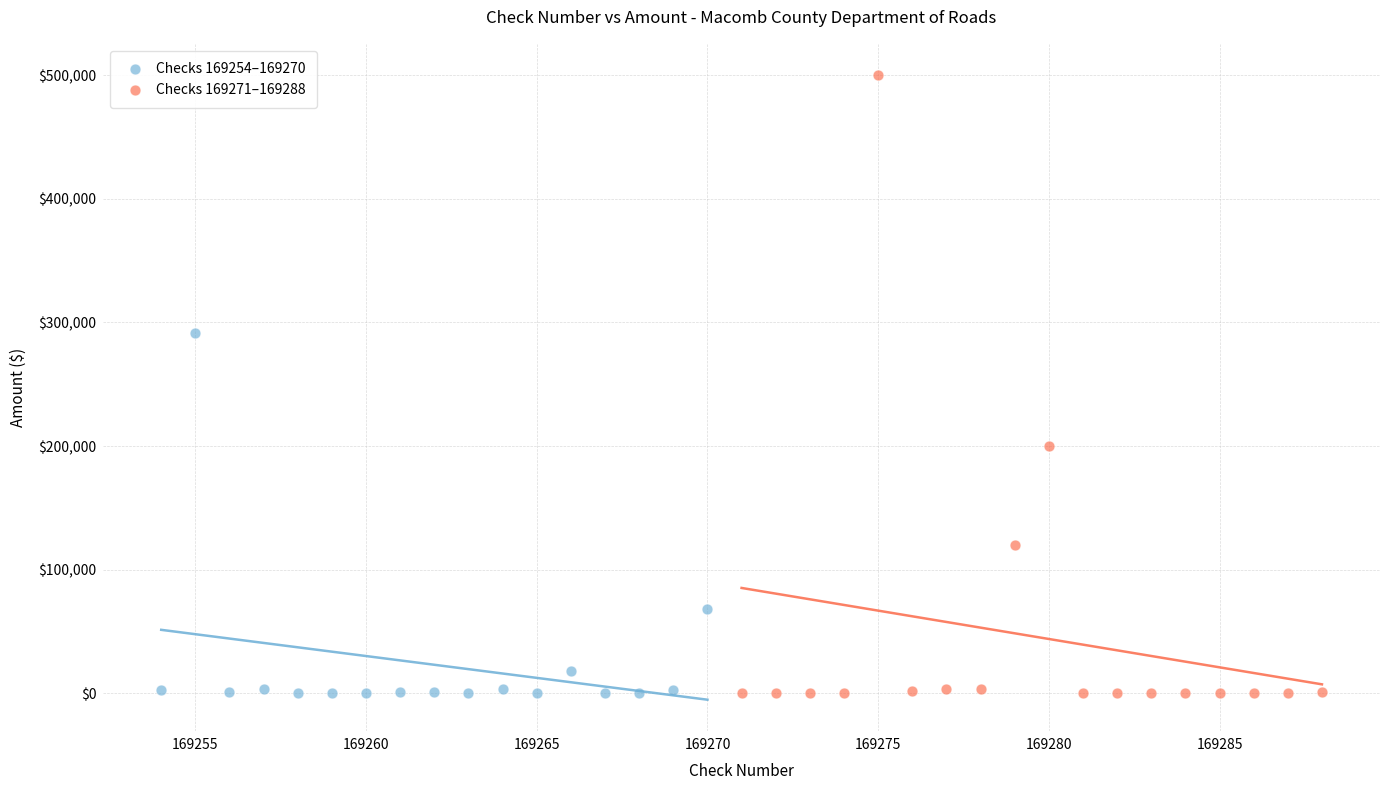

Which series has the largest Y range (max minus min)?

Checks 169271–169288